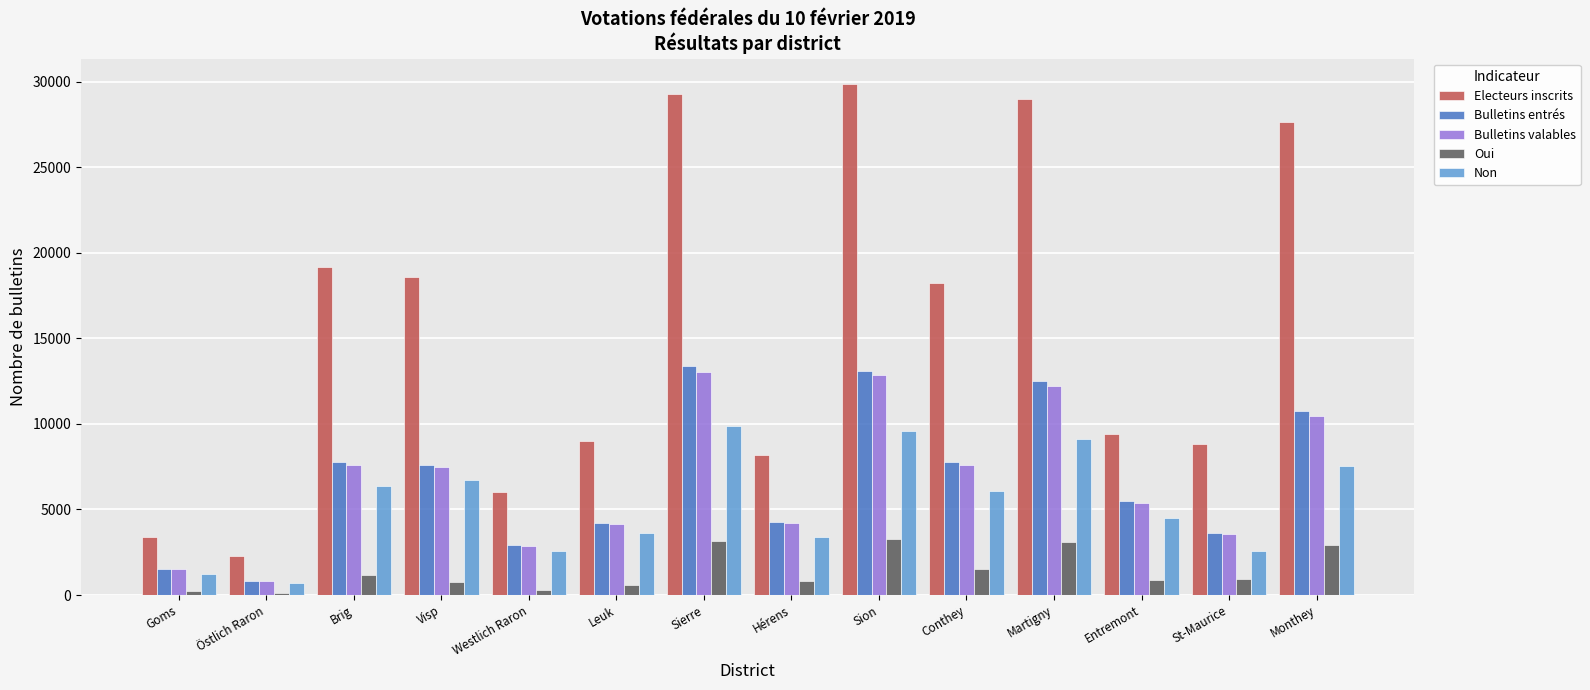

What position from the right is St-Maurice?

2